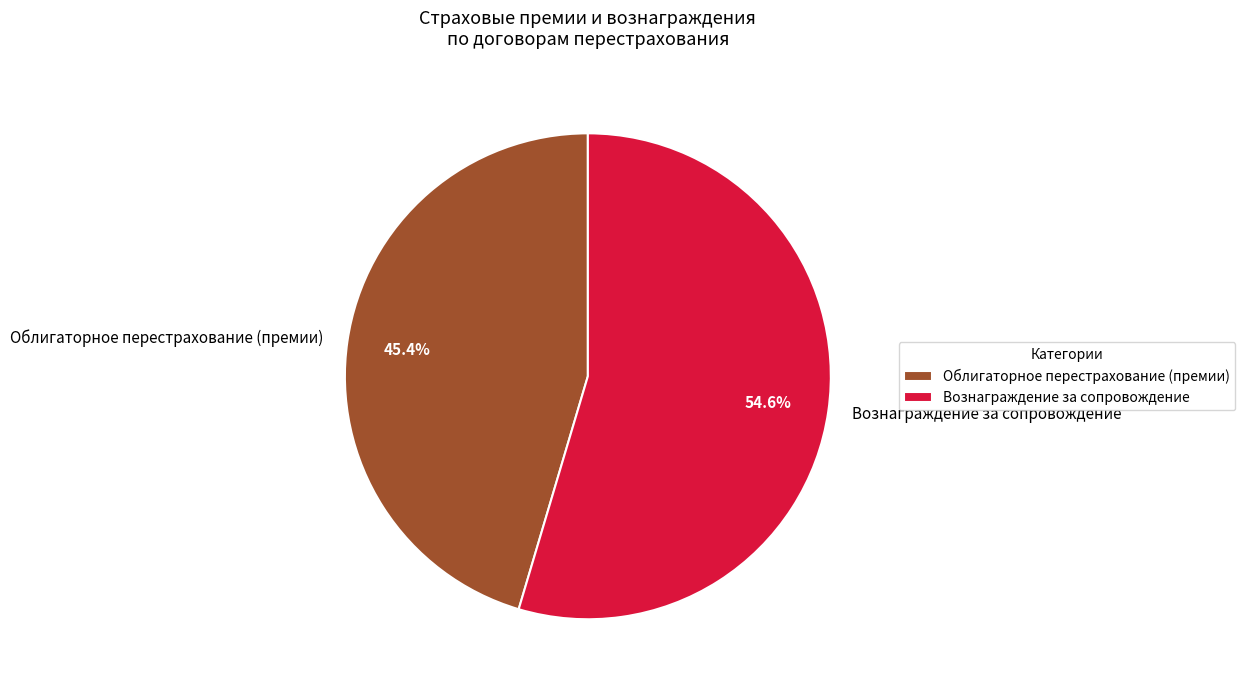

Which slice represents more than half of the pie?

Вознаграждение за сопровождение